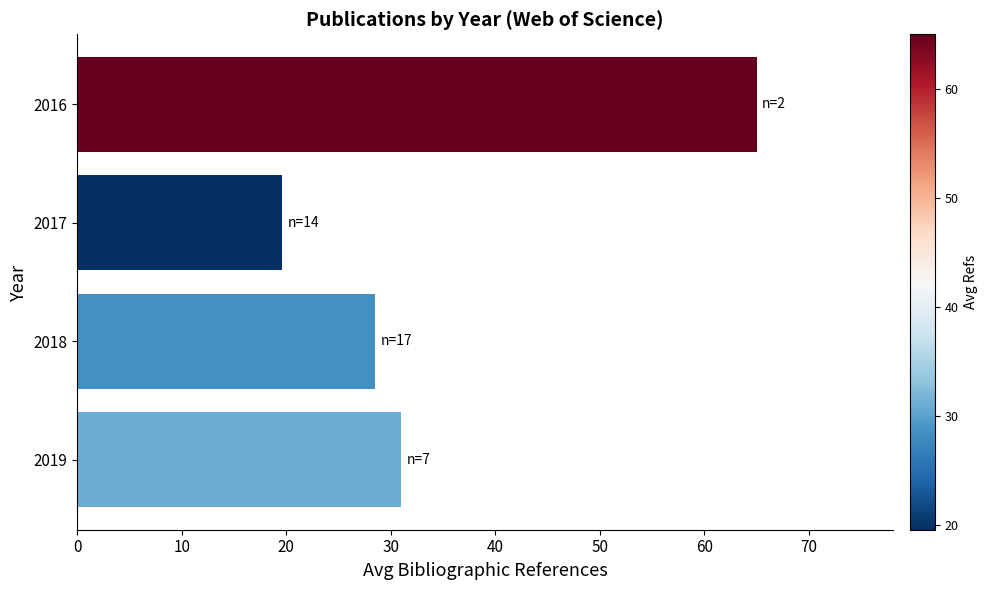

What is the sum of the values at 2018 and 2019?

59.5